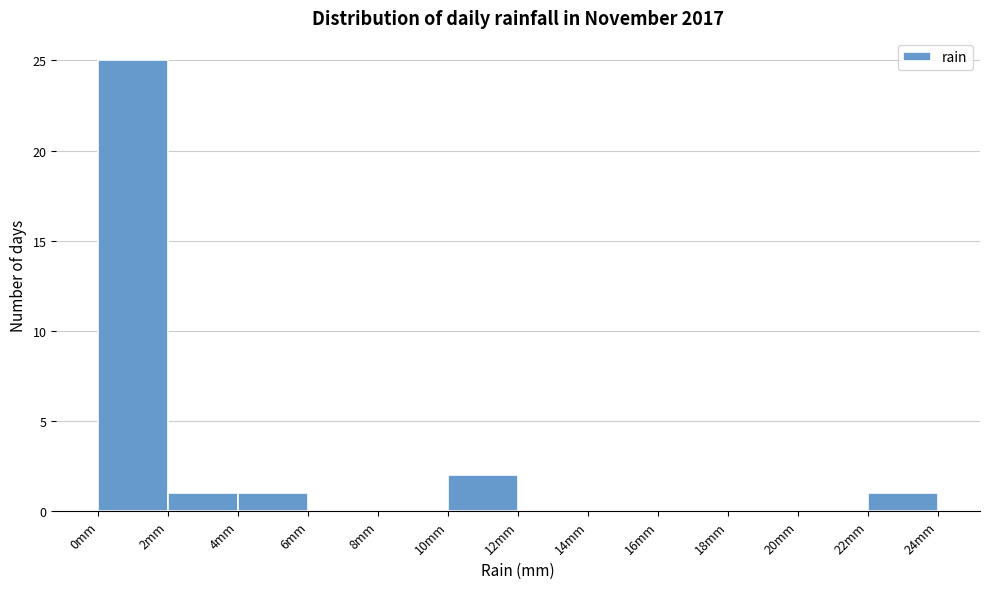

Which range on the x-axis has the tallest bar?

0 to 2